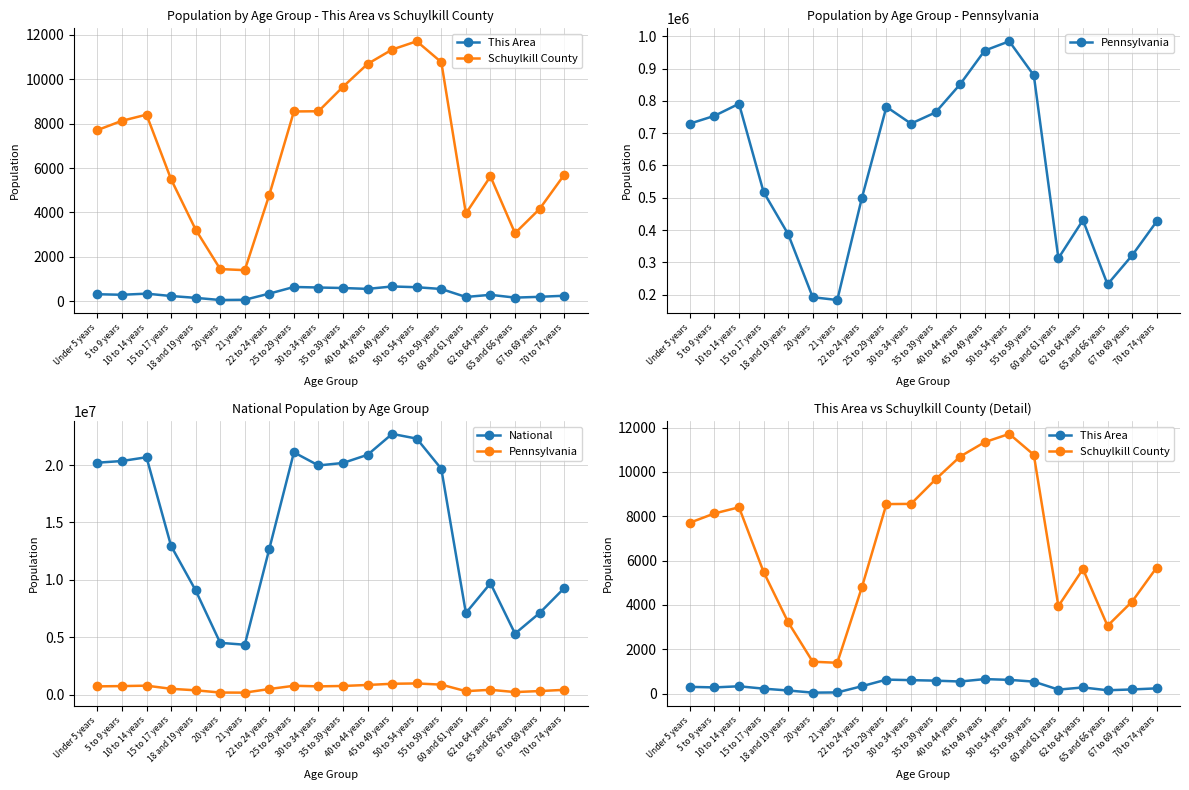

True or false: National and Schuylkill County intersect in this chart.

False